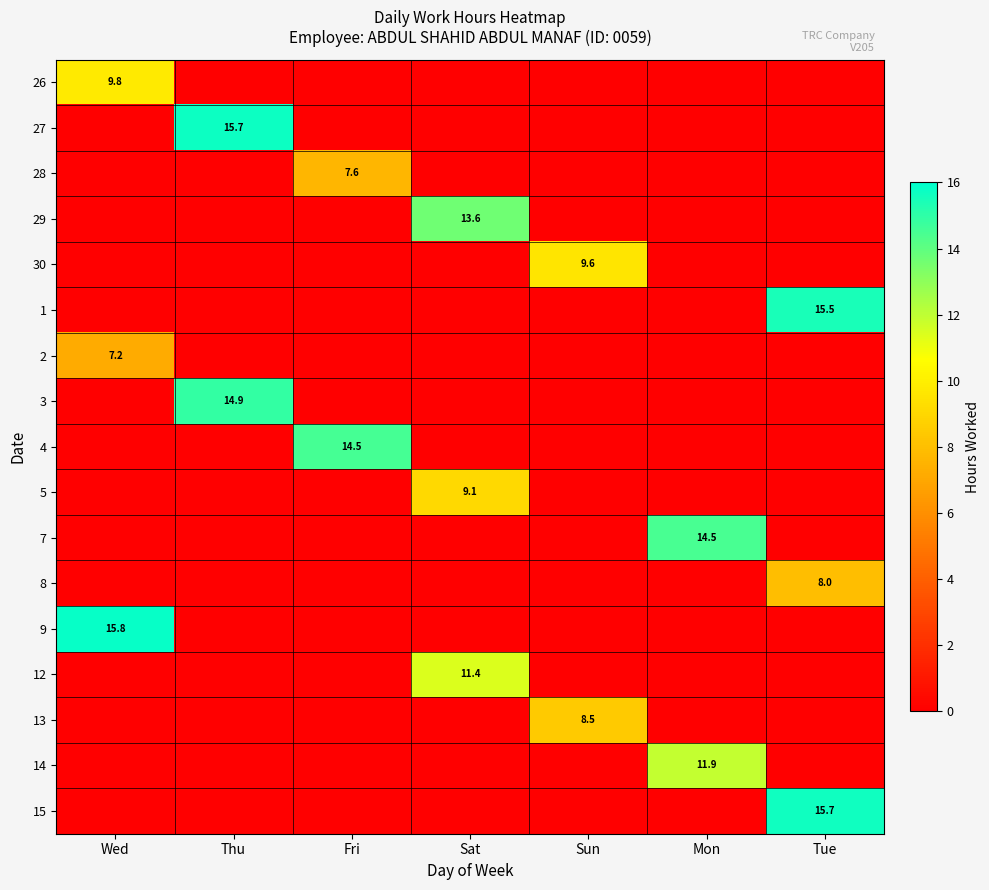

The value of 4 at Fri is 14.5. True or false?

True